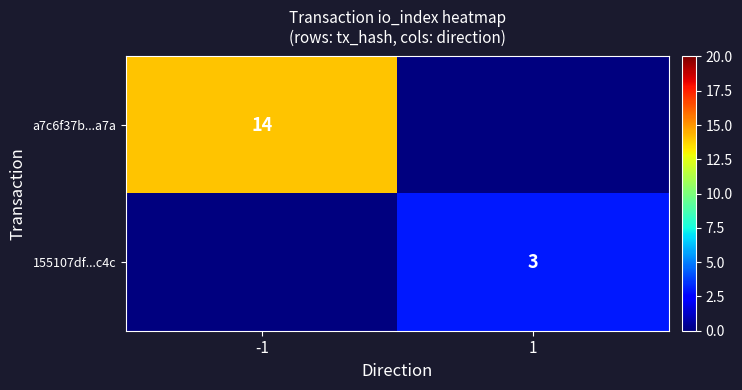

Is the value of a7c6f37b...a7a at -1 greater than the value of 155107df...c4c at 1?

Yes